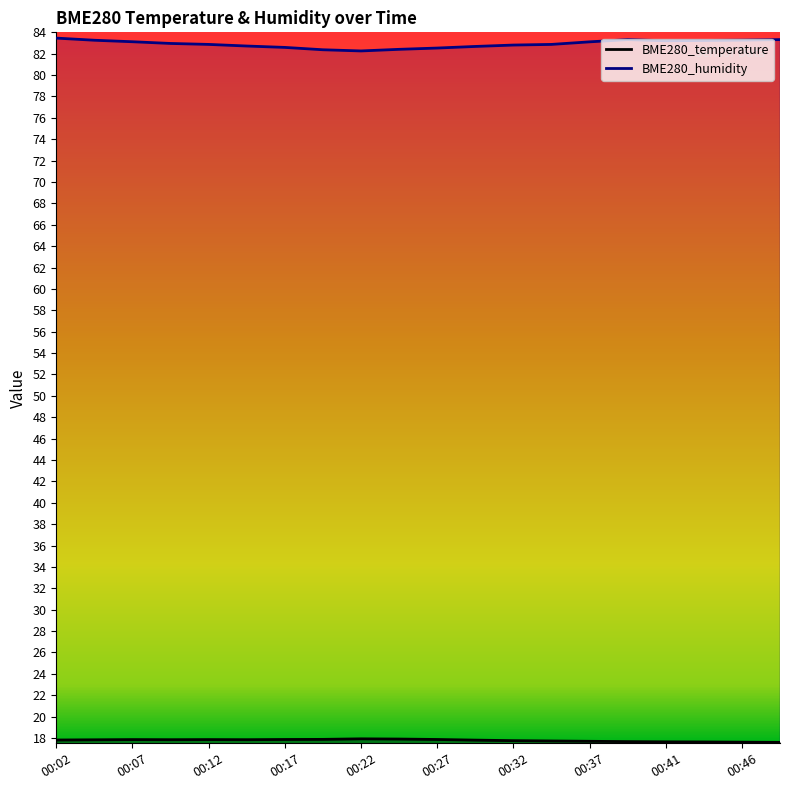

How many lines are shown in the chart?

2